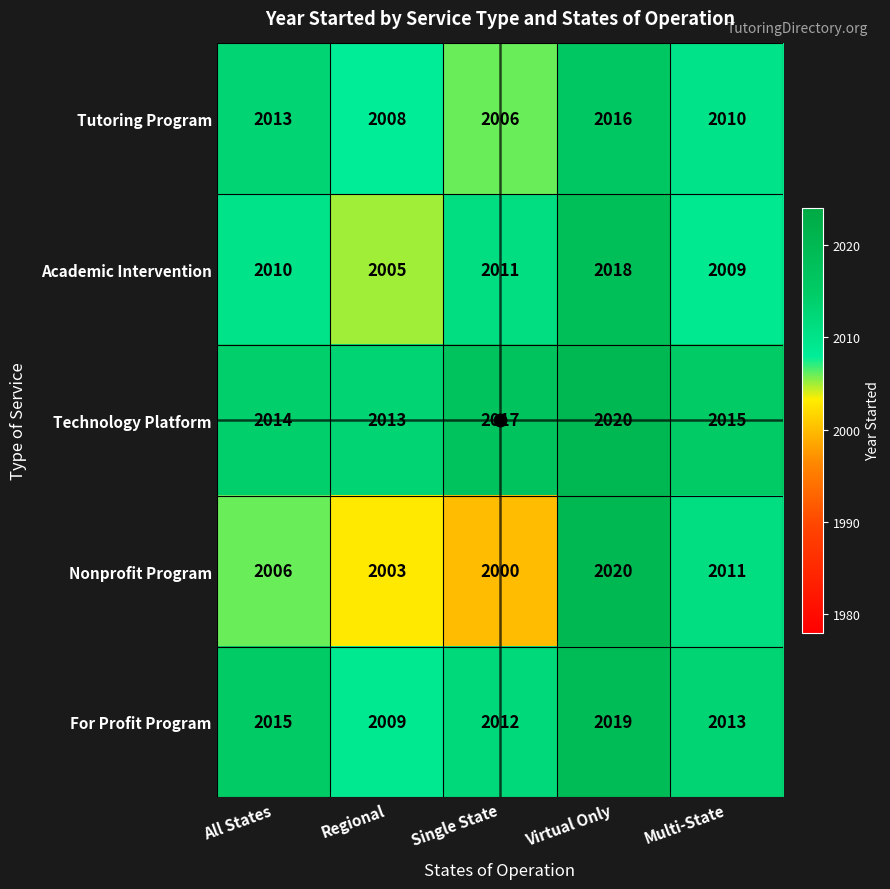

The value of Academic Intervention at Single State is 2011. True or false?

True